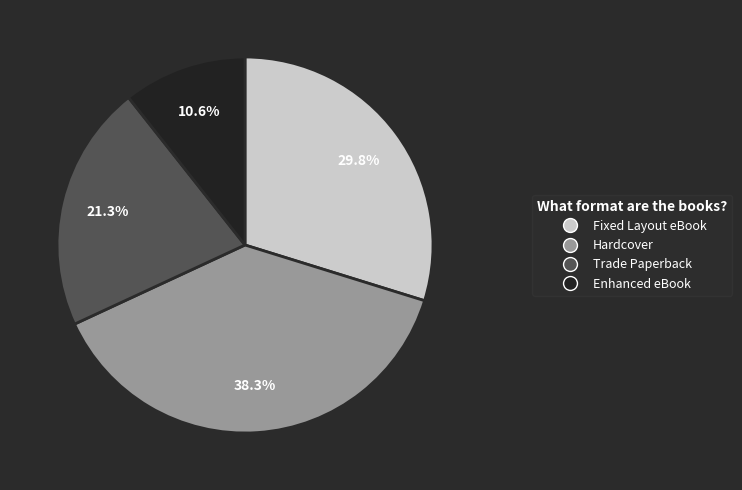

Is Hardcover the majority of the pie?

No